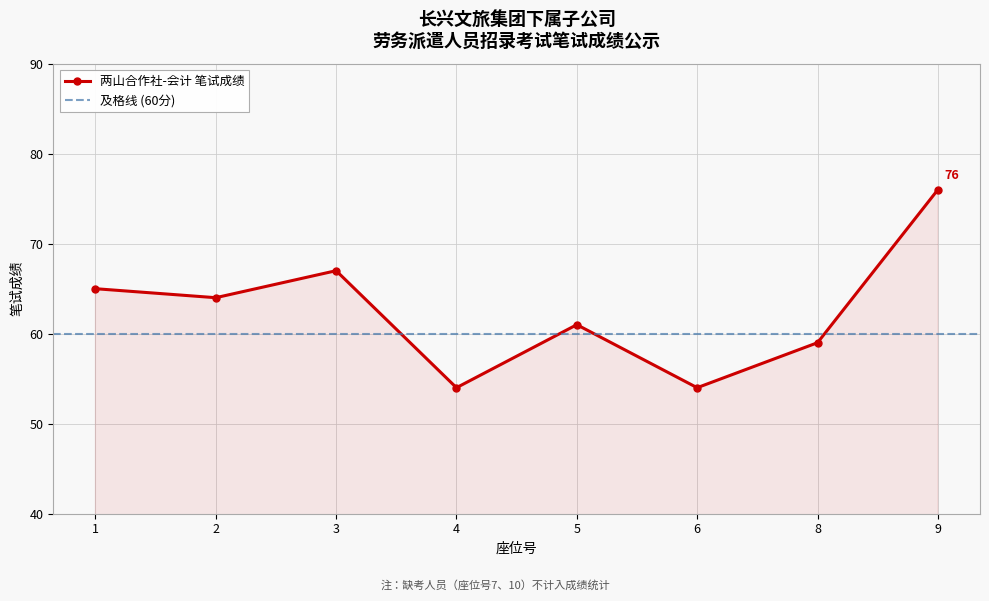

What is the change in value from 4 to 9?

+22